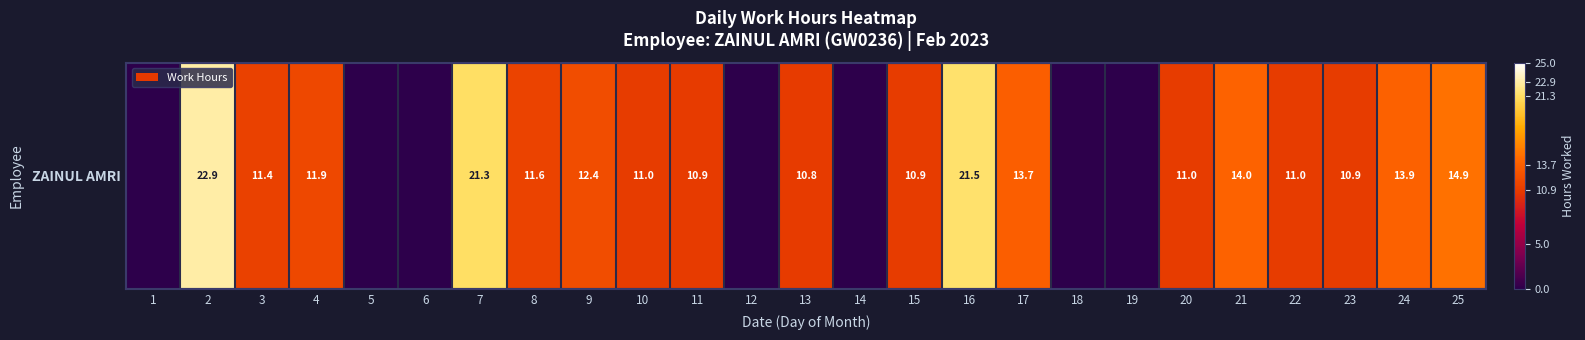

What is the approximate value at 13?

10.8